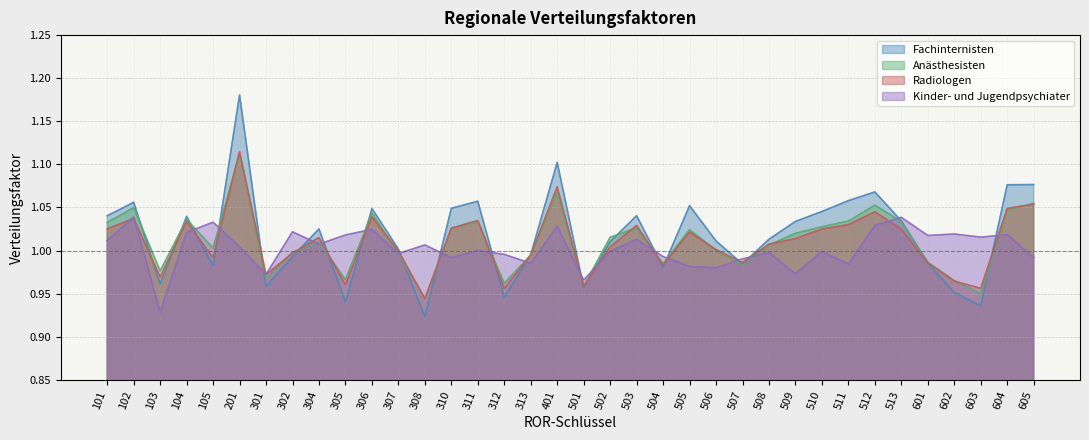

Is it true that Radiologen equals 0.5 at 513?

False